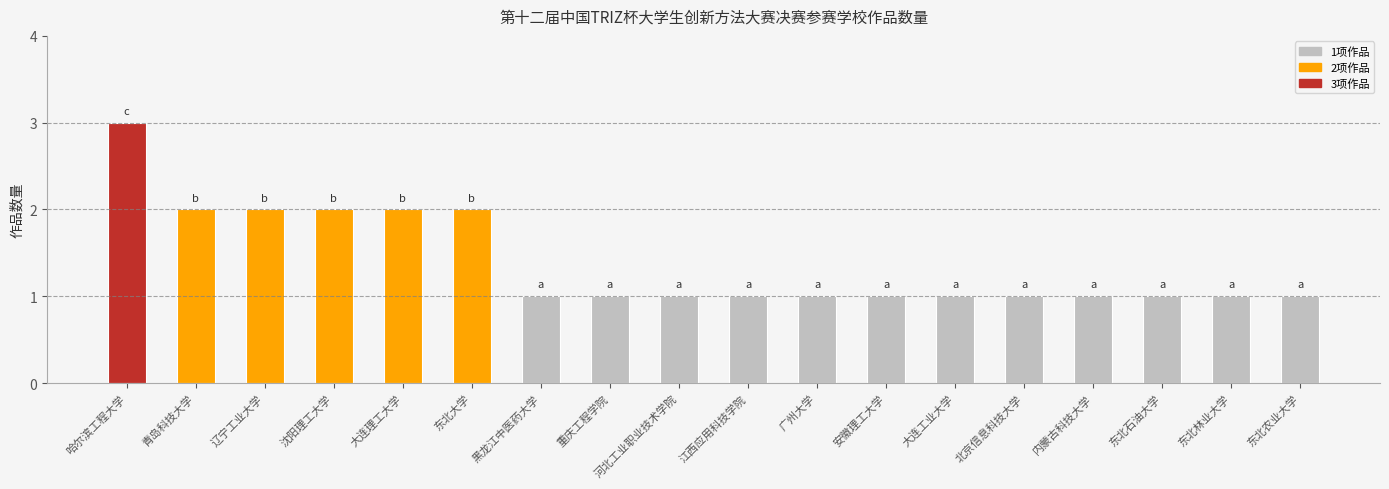

Is it true that the value at 黑龙江中医药大学 is 1?

True